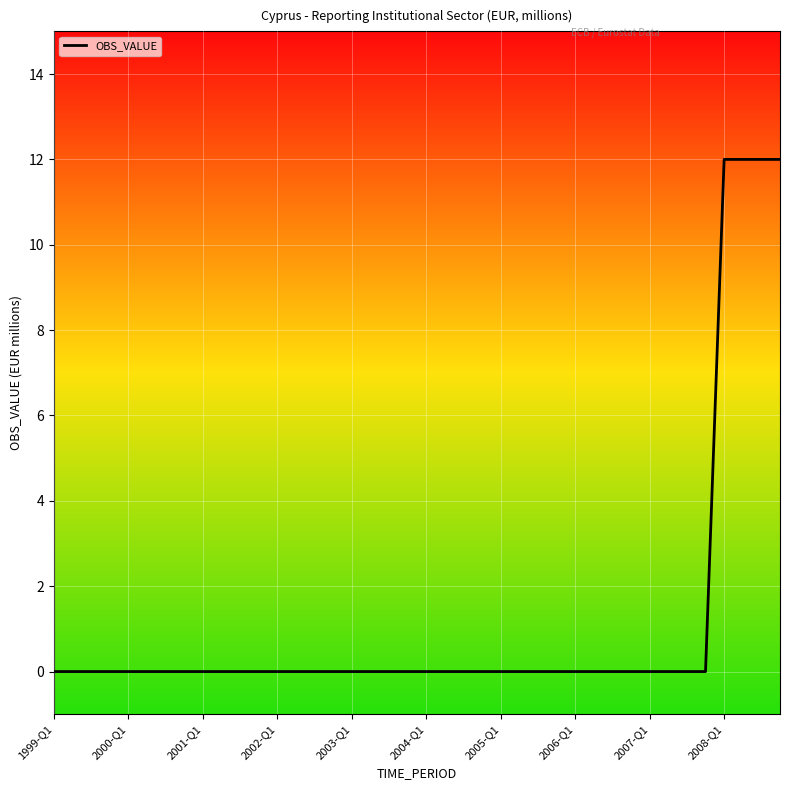

What is the difference between the maximum and minimum values?

12